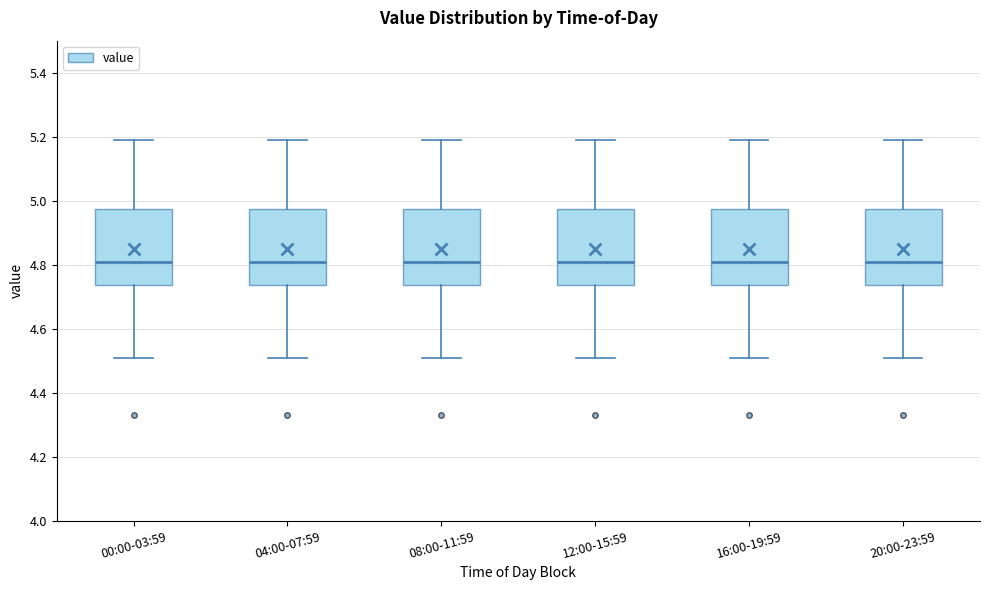

Where is the upper edge of the box for 08:00-11:59 on the y-axis? The values are not printed on the chart, so give them approximately, as read against the axis.

4.98